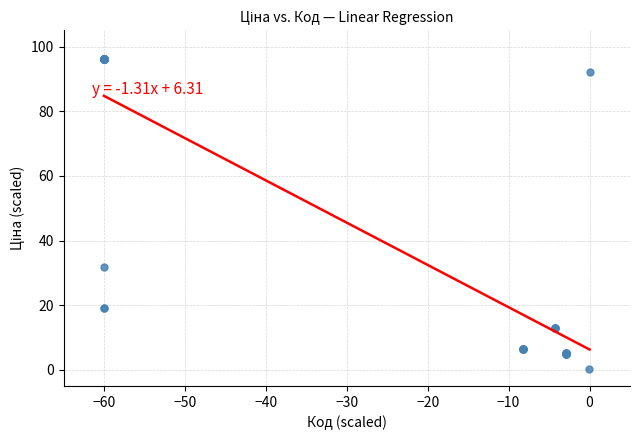

What Y value in the scatter plot is closest to 48?

31.8